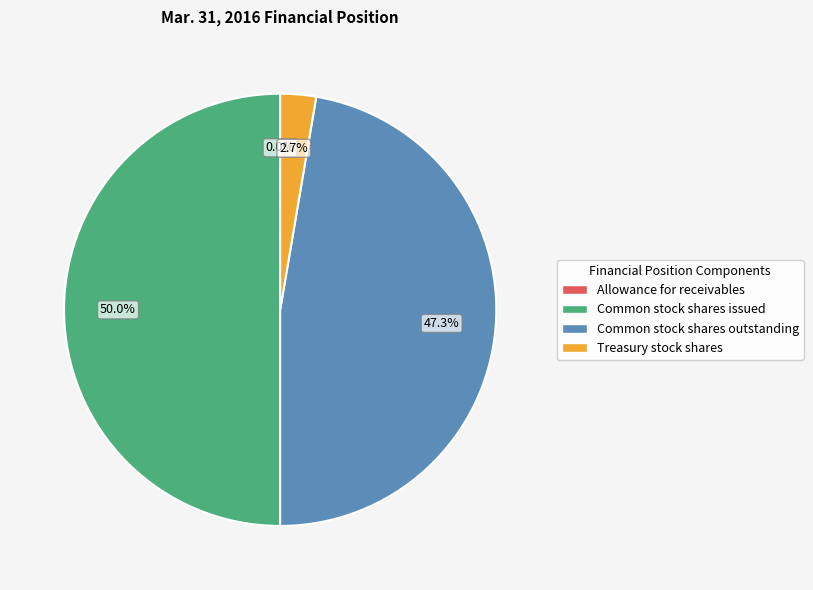

What is the largest slice in the pie chart?

Common stock shares issued